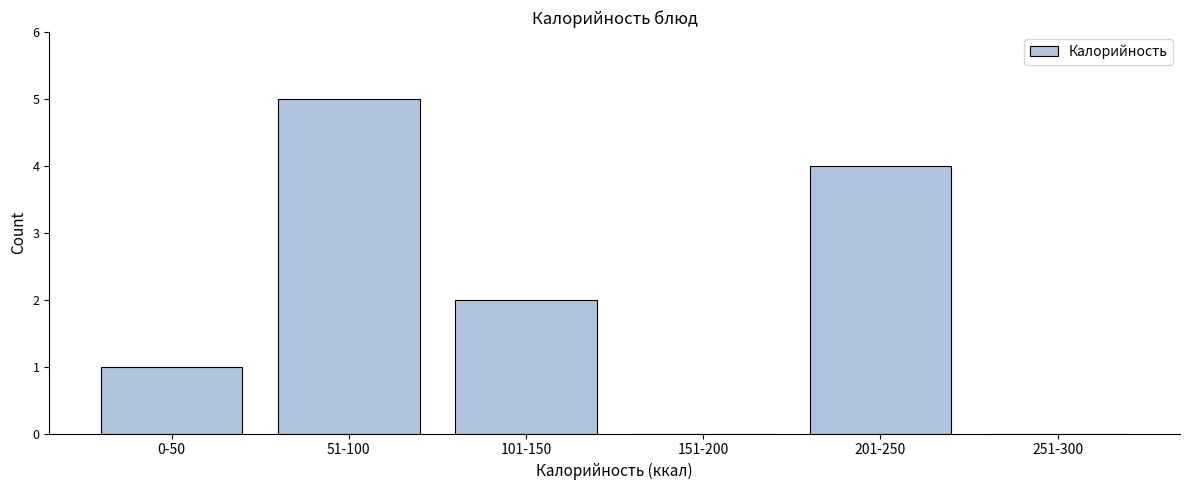

Reading right to left, list all the values displayed in this chart.

251-300=0	201-250=4	151-200=0	101-150=2	51-100=5	0-50=1